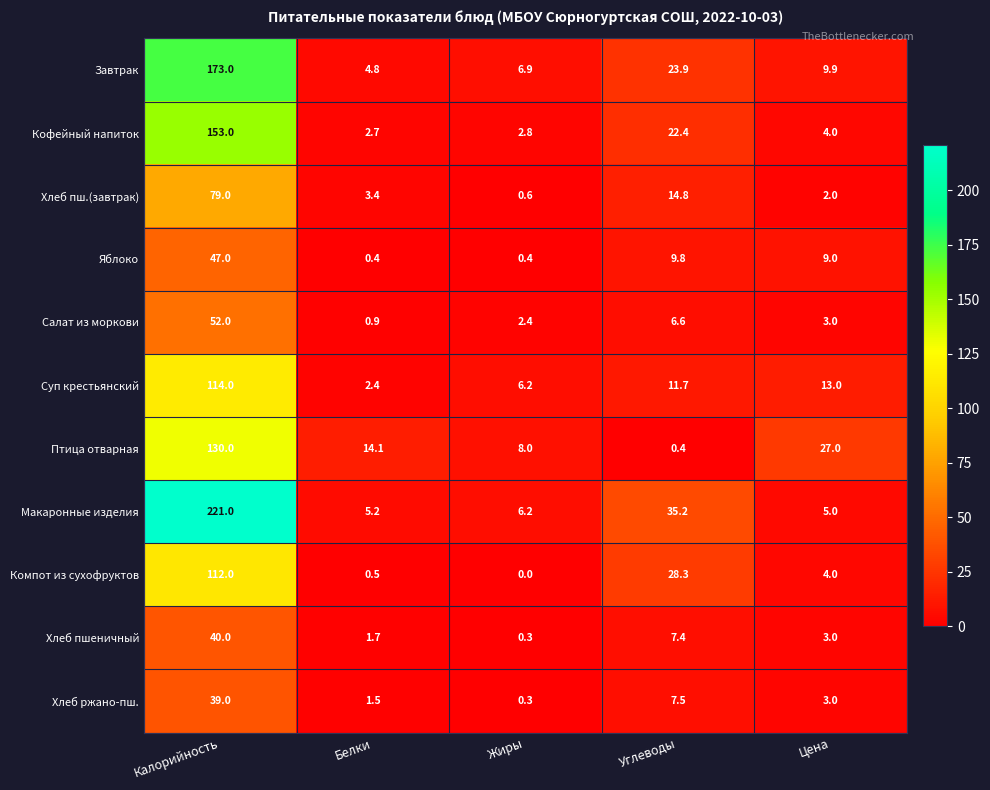

How many categories are shown in the chart?

5